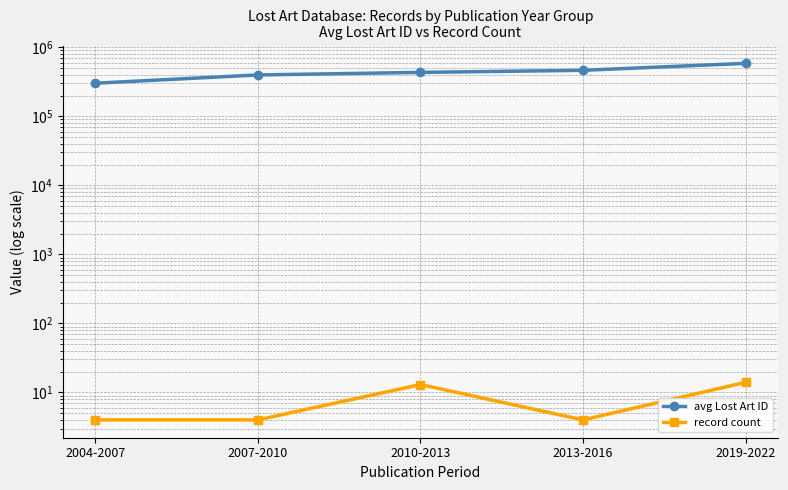

Is the value of record count at 2019-2022 greater than the value of avg Lost Art ID at 2019-2022?

No